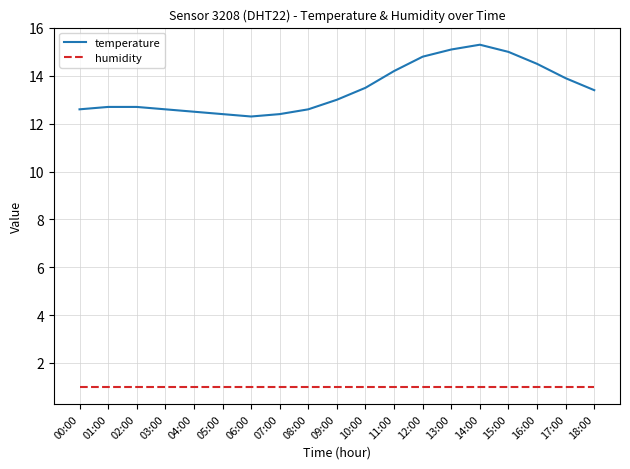

What is the spread (max minus min) of values at 11:00?

13.2